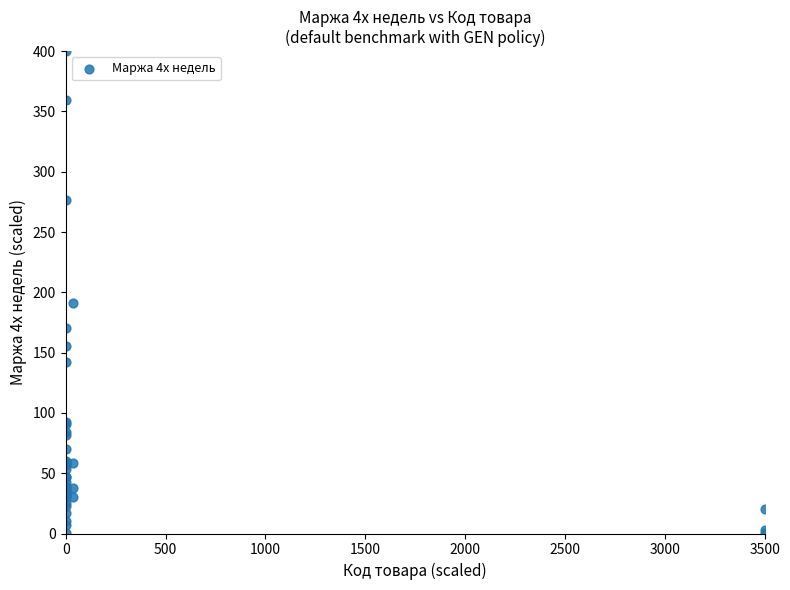

What Y value in the scatter plot is closest to 200?

191.4